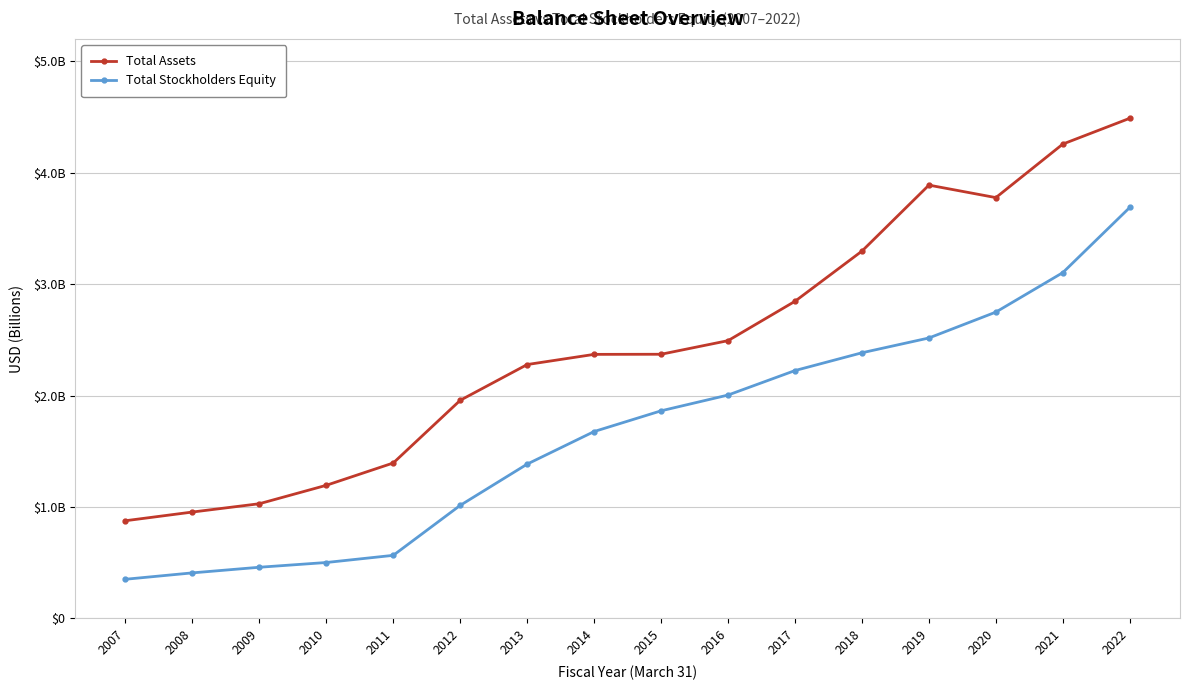

Which series has the largest total across all categories?

Total Assets